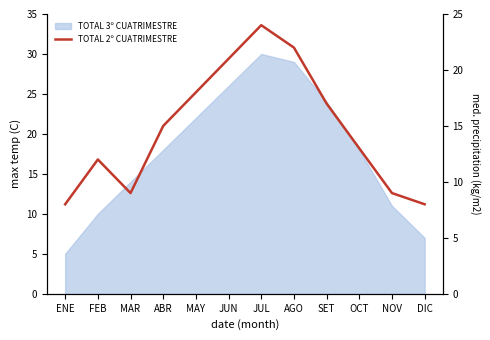

Reading left to right, transcribe all the data shown in this chart.

8	12	9	15	18	21	24	22	17	13	9	8